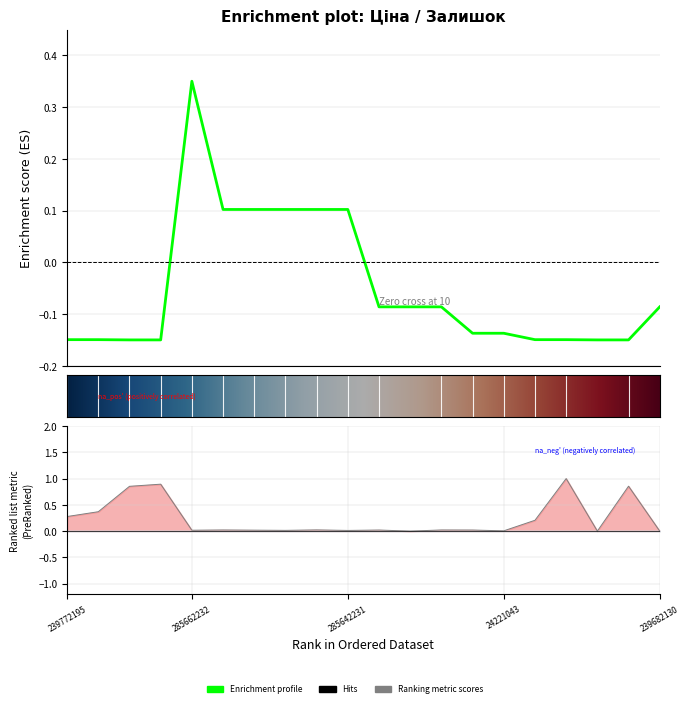

How many times do Ціна and Залишок cross each other?

2